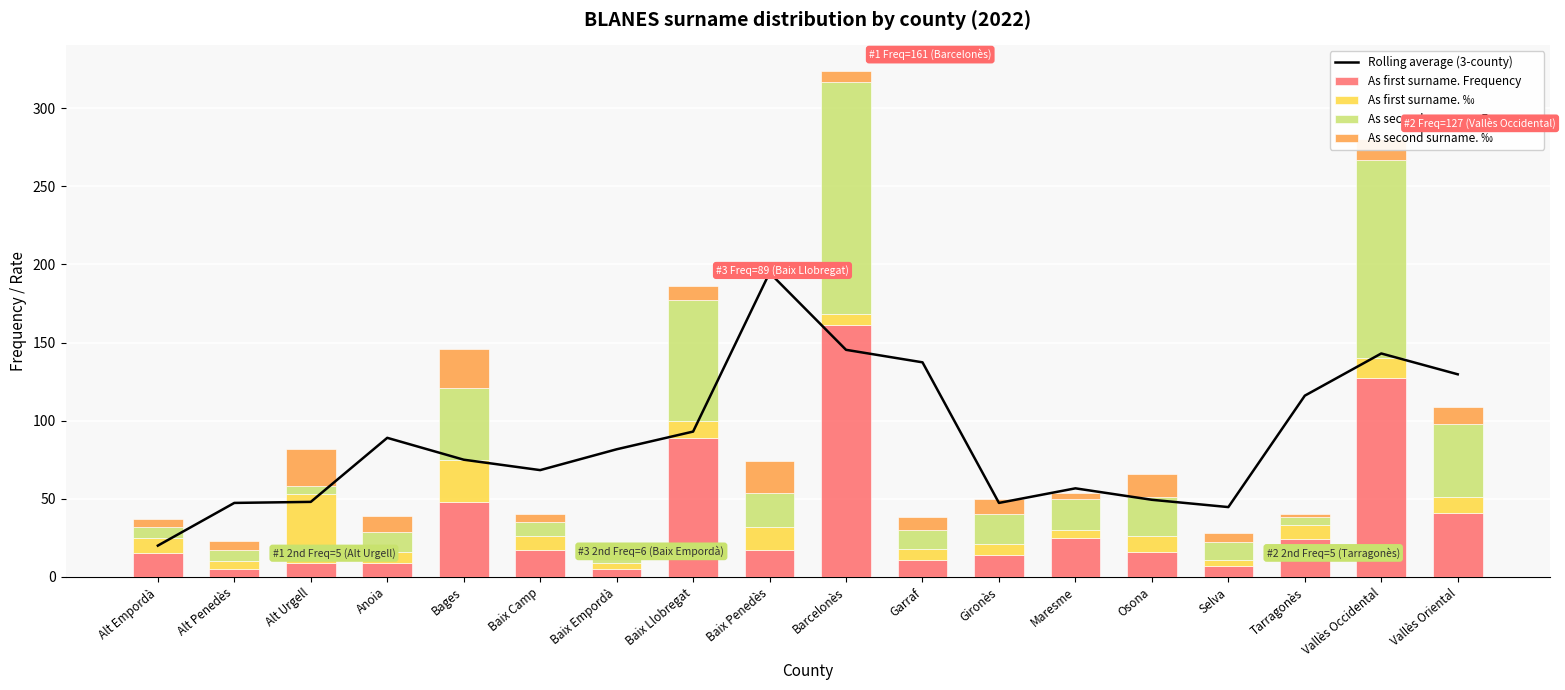

What is the label of the 8th bar from the right?

Garraf